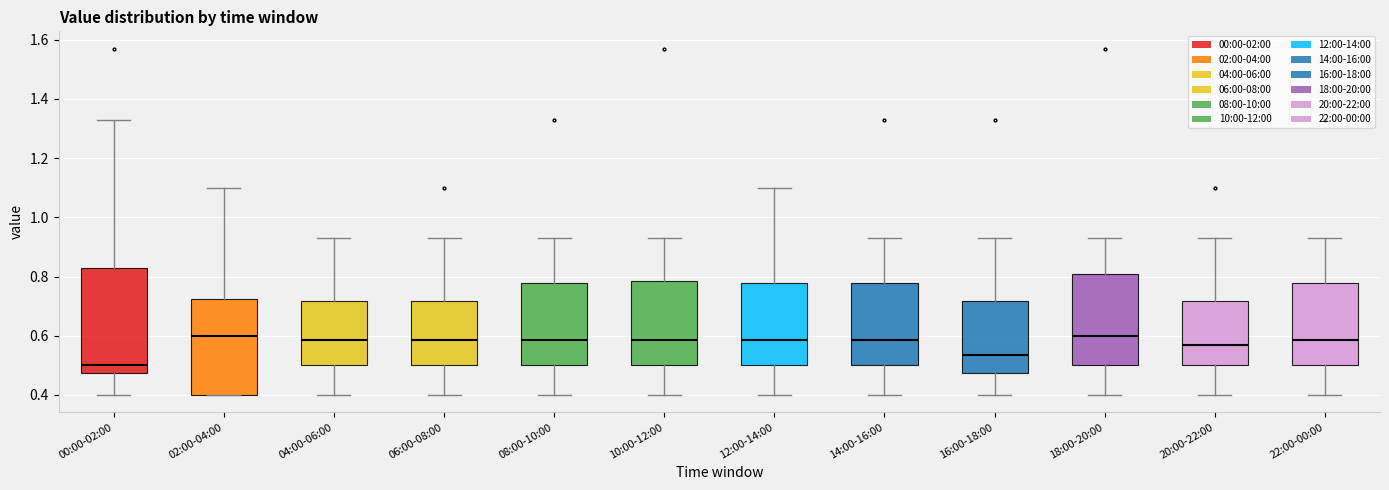

Reading left to right, transcribe this box plot: for each box, give where its median line is, the range the box spans, and where its two whiskers end, as read against the y-axis. The values are not printed on the chart, so give them approximately, as read against the axis.

00:00-02:00: median 0.50, box 0.48 to 0.84, whiskers 0.40 to 1.34
02:00-04:00: median 0.60, box 0.40 to 0.72, whiskers 0.40 to 1.10
04:00-06:00: median 0.58, box 0.50 to 0.72, whiskers 0.40 to 0.94
06:00-08:00: median 0.58, box 0.50 to 0.72, whiskers 0.40 to 0.94
08:00-10:00: median 0.58, box 0.50 to 0.78, whiskers 0.40 to 0.94
10:00-12:00: median 0.58, box 0.50 to 0.78, whiskers 0.40 to 0.94
12:00-14:00: median 0.58, box 0.50 to 0.78, whiskers 0.40 to 1.10
14:00-16:00: median 0.58, box 0.50 to 0.78, whiskers 0.40 to 0.94
16:00-18:00: median 0.54, box 0.48 to 0.72, whiskers 0.40 to 0.94
18:00-20:00: median 0.60, box 0.50 to 0.80, whiskers 0.40 to 0.94
20:00-22:00: median 0.58, box 0.50 to 0.72, whiskers 0.40 to 0.94
22:00-00:00: median 0.58, box 0.50 to 0.78, whiskers 0.40 to 0.94